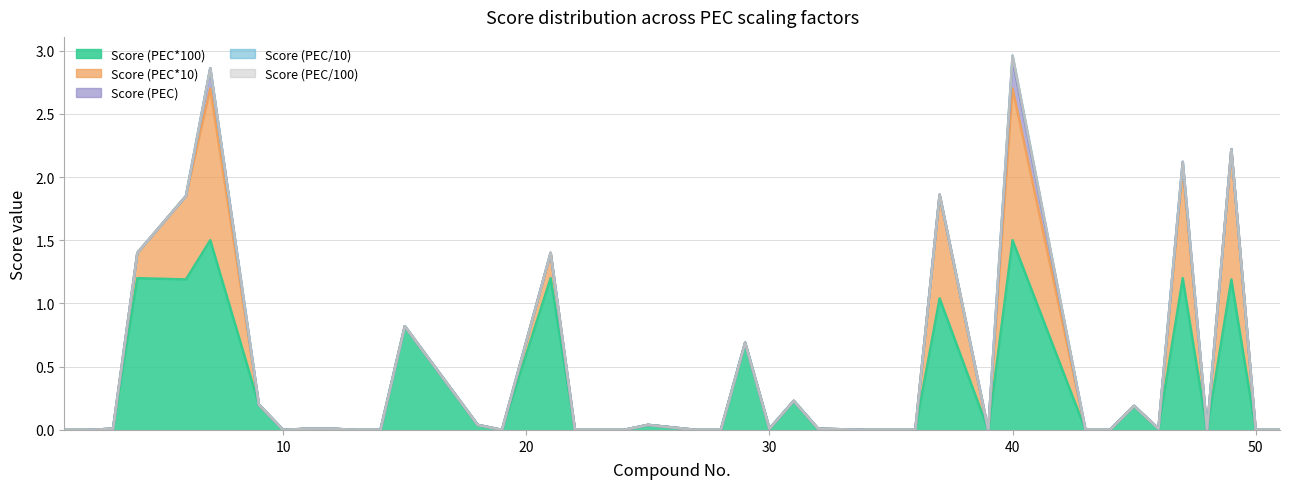

In Score (PEC*10), how many points are higher than both neighbors (excluding endpoints)?

6